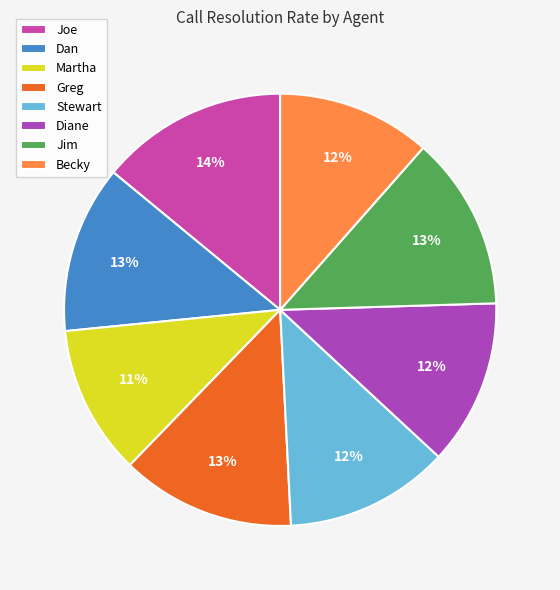

Is Dan the majority of the pie?

No